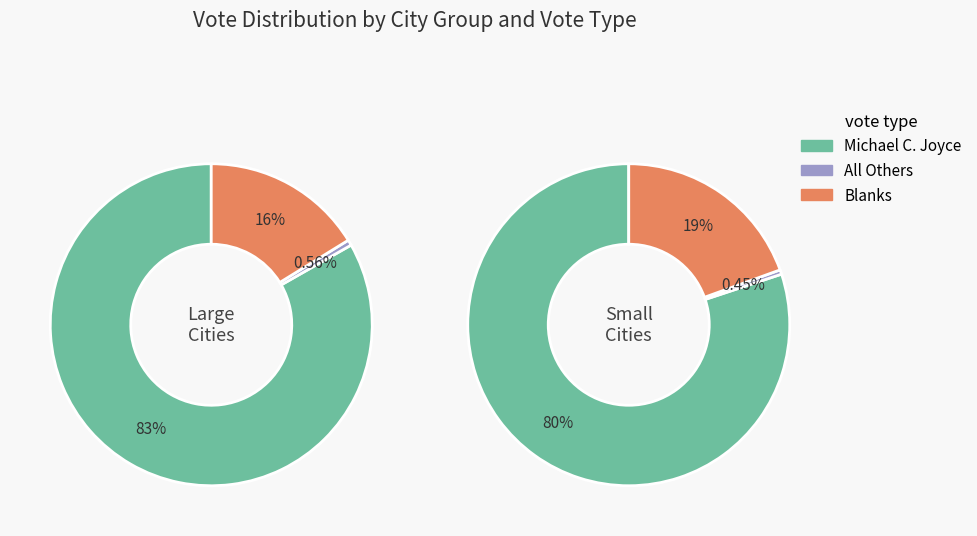

What percentage is the 10 slice, to the nearest percent?

1%